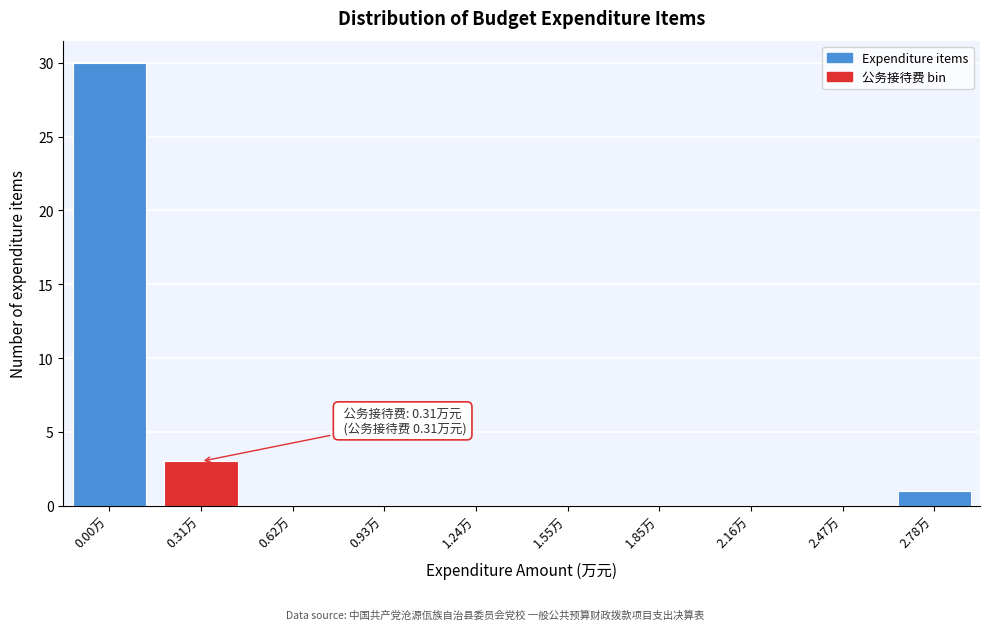

Reading left to right, list all the values displayed in this chart.

0.00万=30	0.31万=3	0.62万=0	0.93万=0	1.24万=0	1.55万=0	1.85万=0	2.16万=0	2.47万=0	2.78万=1